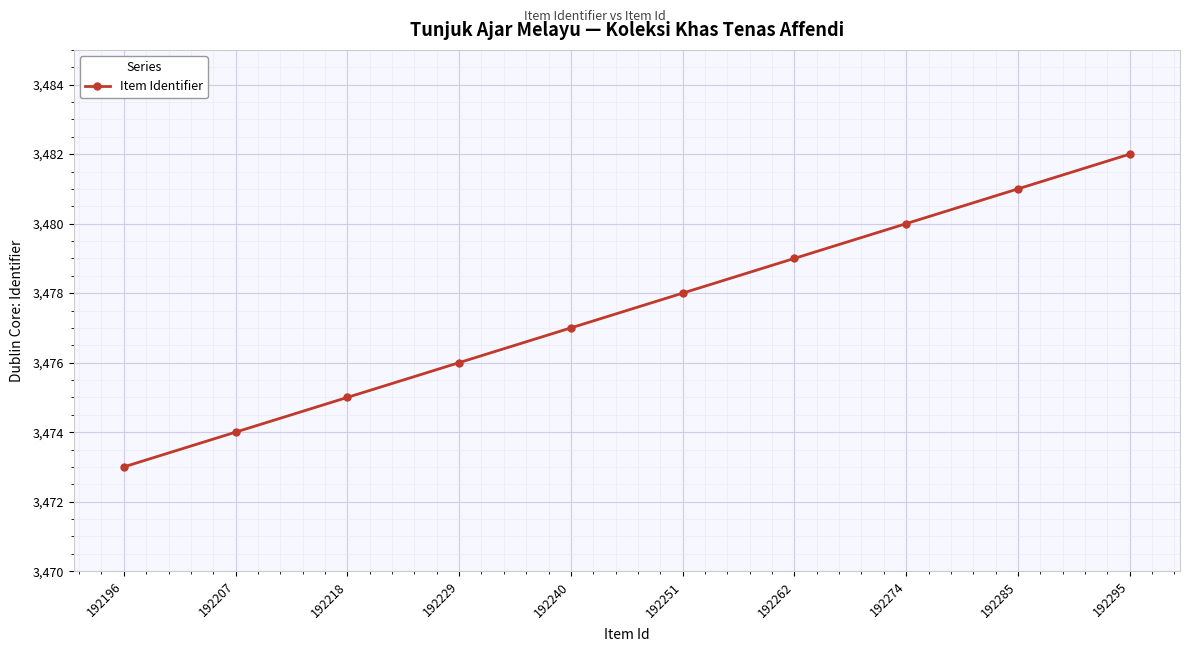

Read the value at 192251.

3478